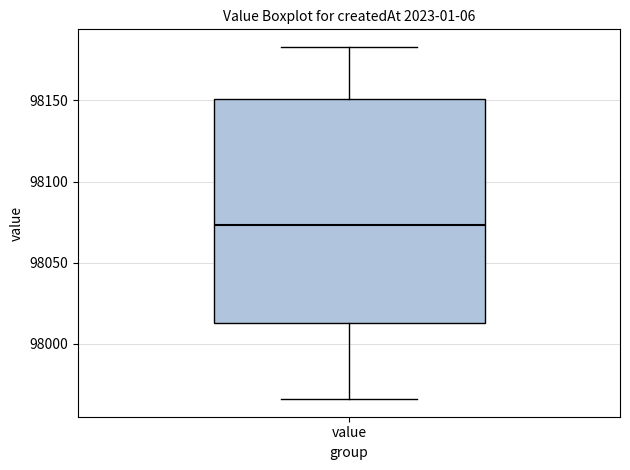

Where is the lower edge of the box for value on the y-axis? The values are not printed on the chart, so give them approximately, as read against the axis.

98015